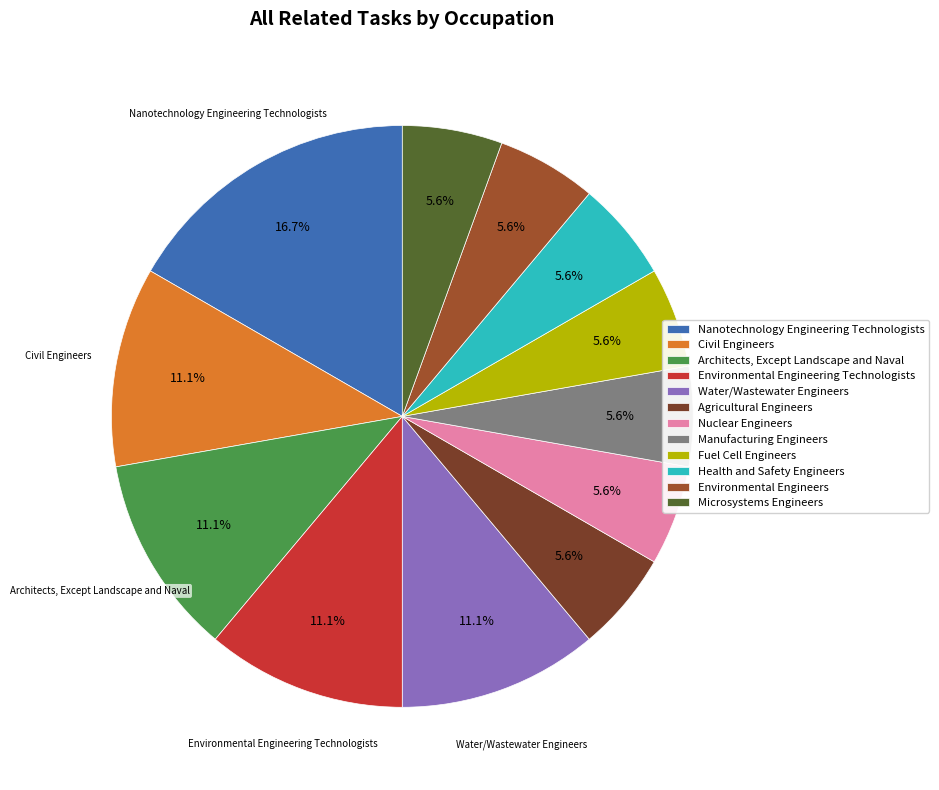

To the nearest percent, what is the average slice percentage?

8%